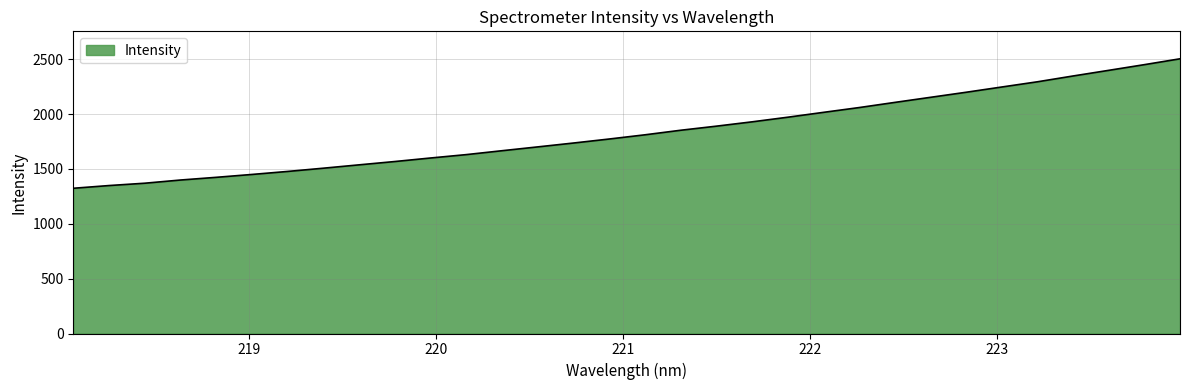

How many lines are shown in the chart?

1